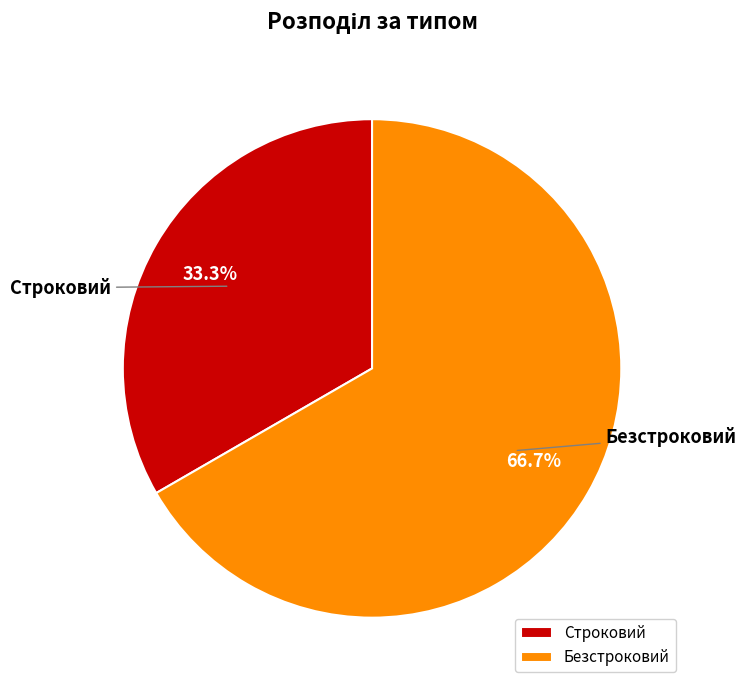

How many slices are in this pie chart?

2